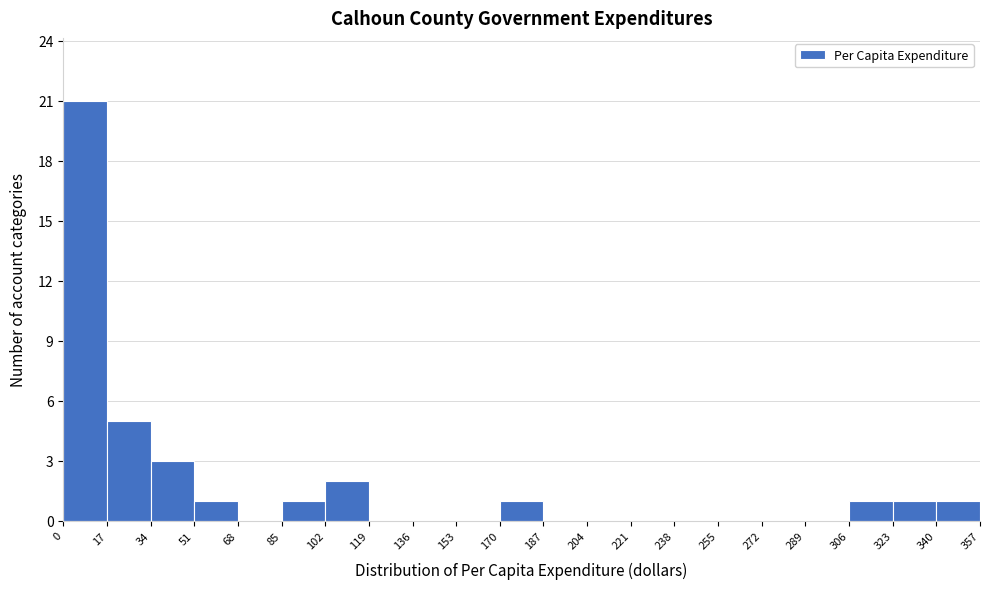

Which range on the x-axis has the tallest bar?

0 to 17